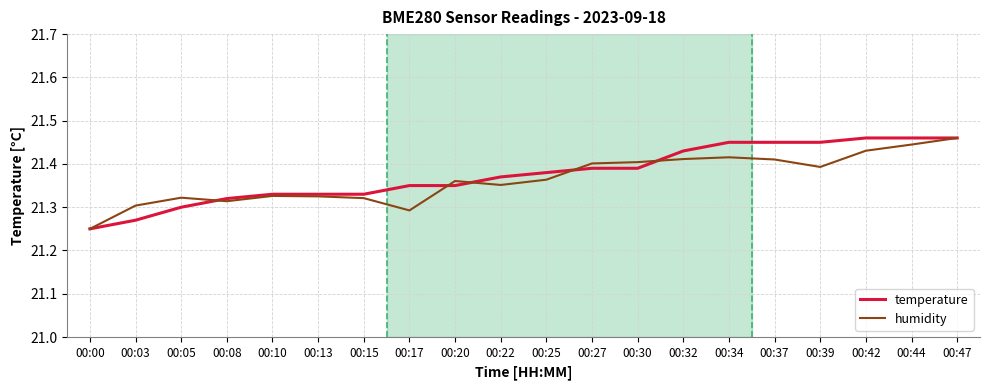

List the series in order of their overall mean, lowest first.

humidity, temperature